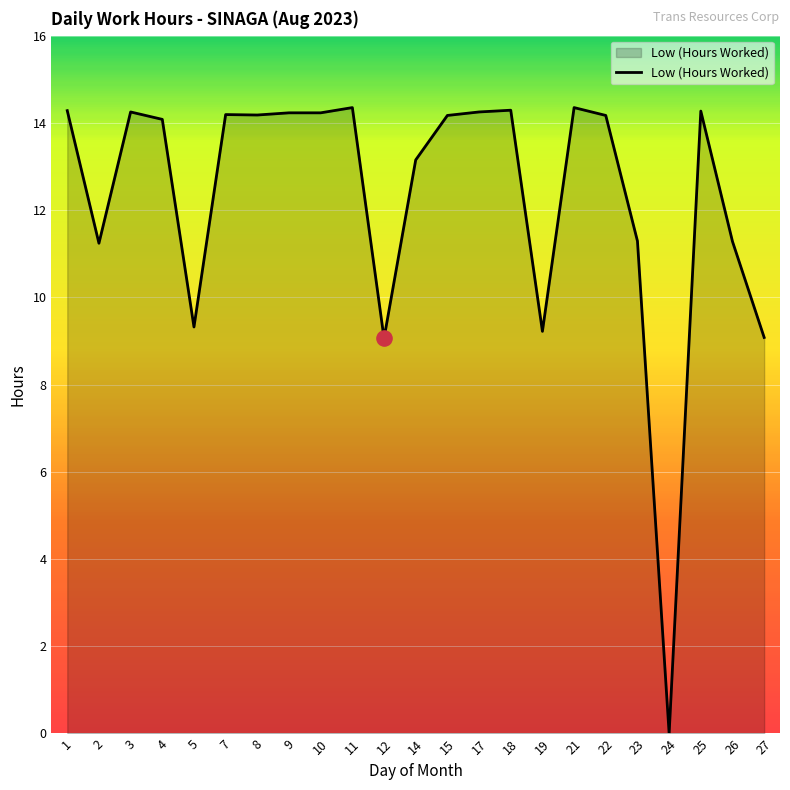

Approximately how many times larger is the value at 3 compared to 7?

1.0